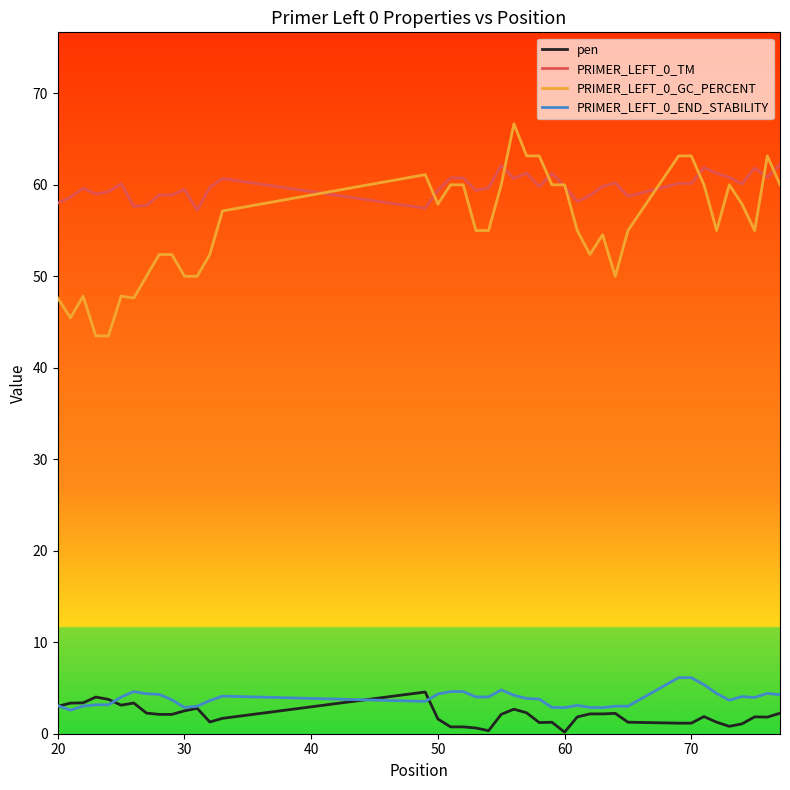

Rank the series by their maximum value, from highest to lowest.

PRIMER_LEFT_0_GC_PERCENT, PRIMER_LEFT_0_TM, PRIMER_LEFT_0_END_STABILITY, pen